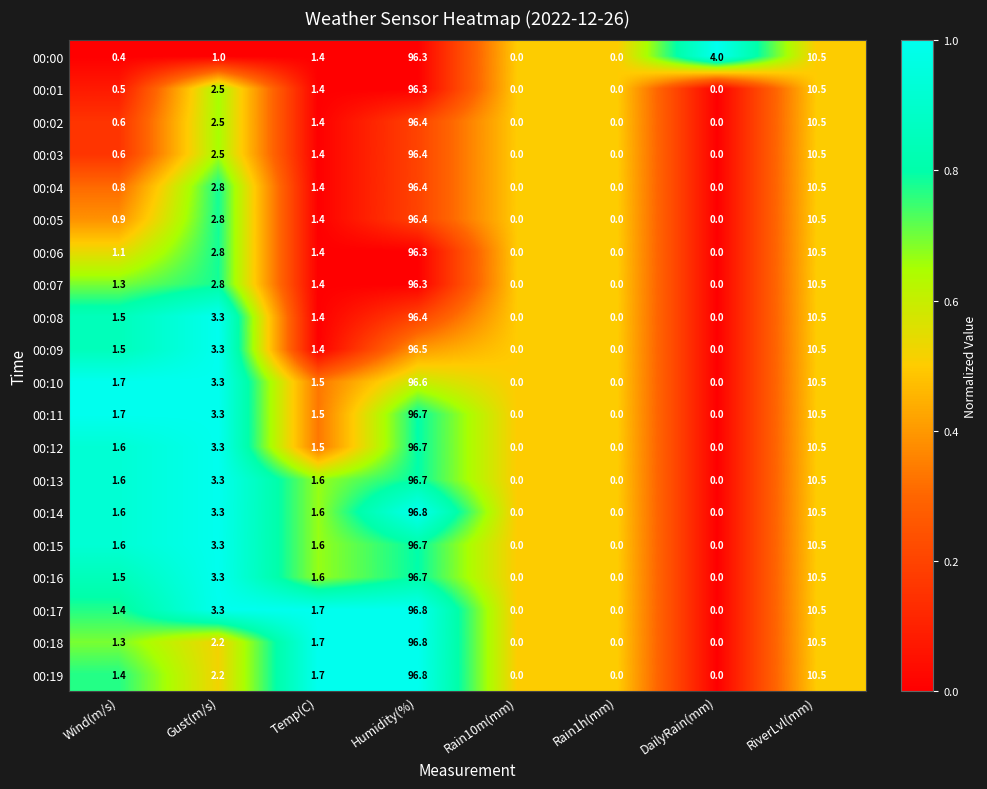

Is it true that 00:18 equals 67.1 at Rain10m(mm)?

False